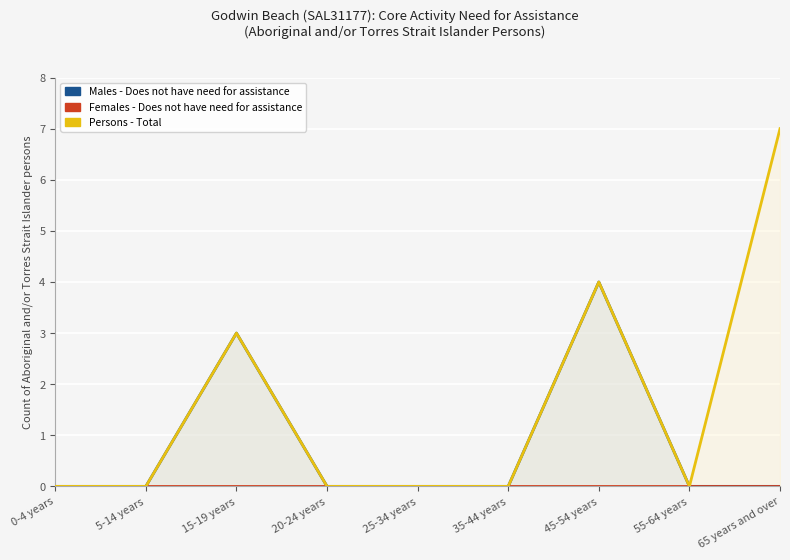

Reading left to right, list all the values displayed in this chart.

Males - Does not have need for assistance: 0	0	3	0	0	0	4	0	0
Females - Does not have need for assistance: 0	0	0	0	0	0	0	0	0
Persons - Total: 0	0	3	0	0	0	4	0	7